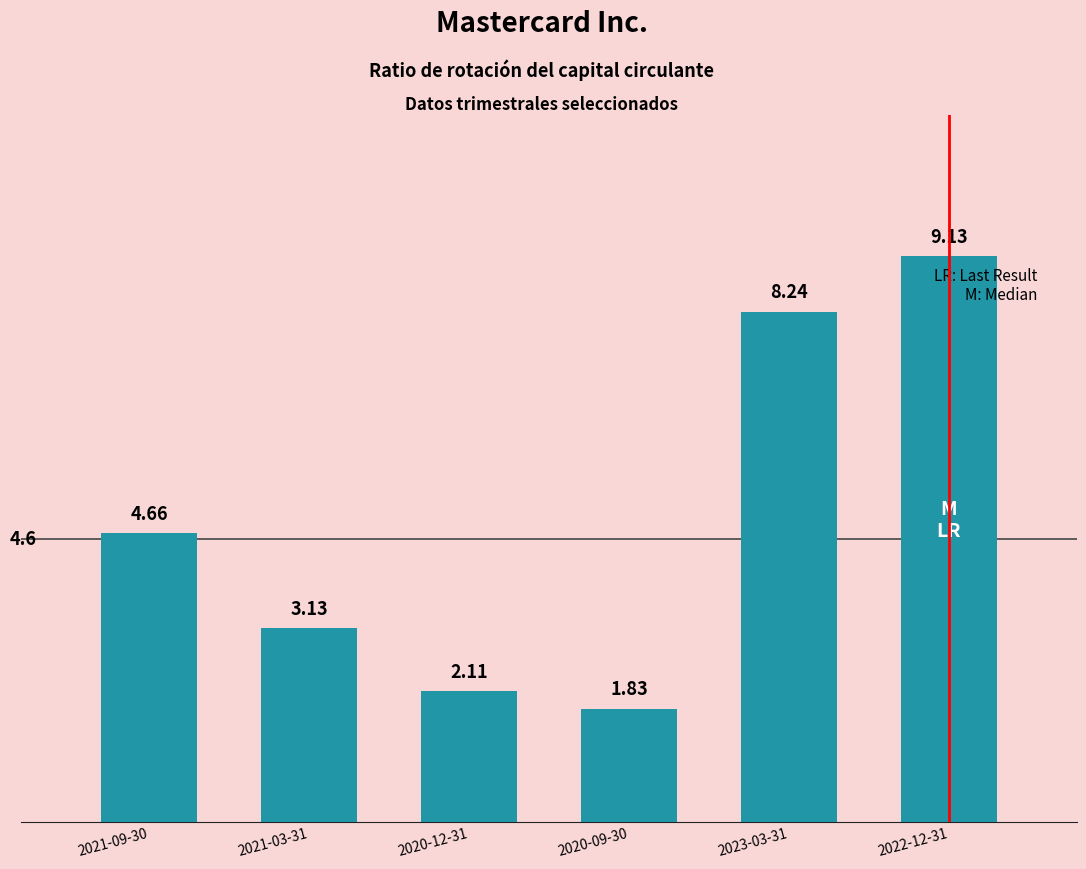

What is the ratio of the value at 2021-03-31 to the value at 2020-12-31?

1.5